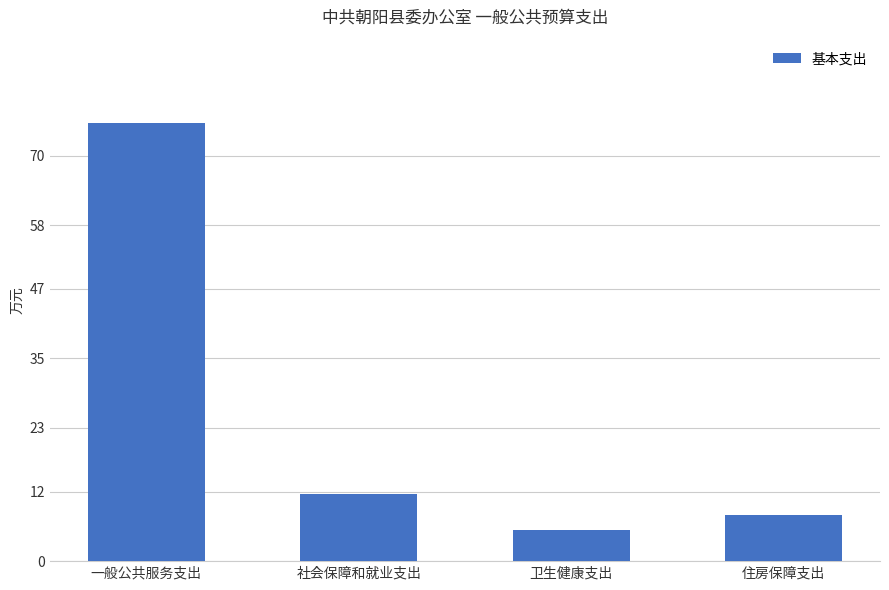

What is the difference between the maximum and minimum values?

70.3